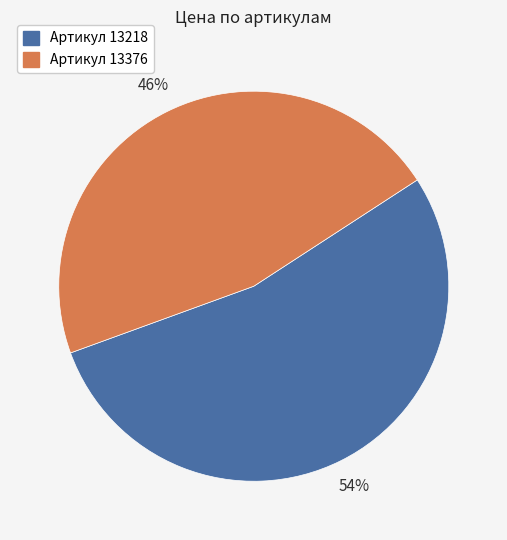

To the nearest percent, what is the average slice percentage?

50%